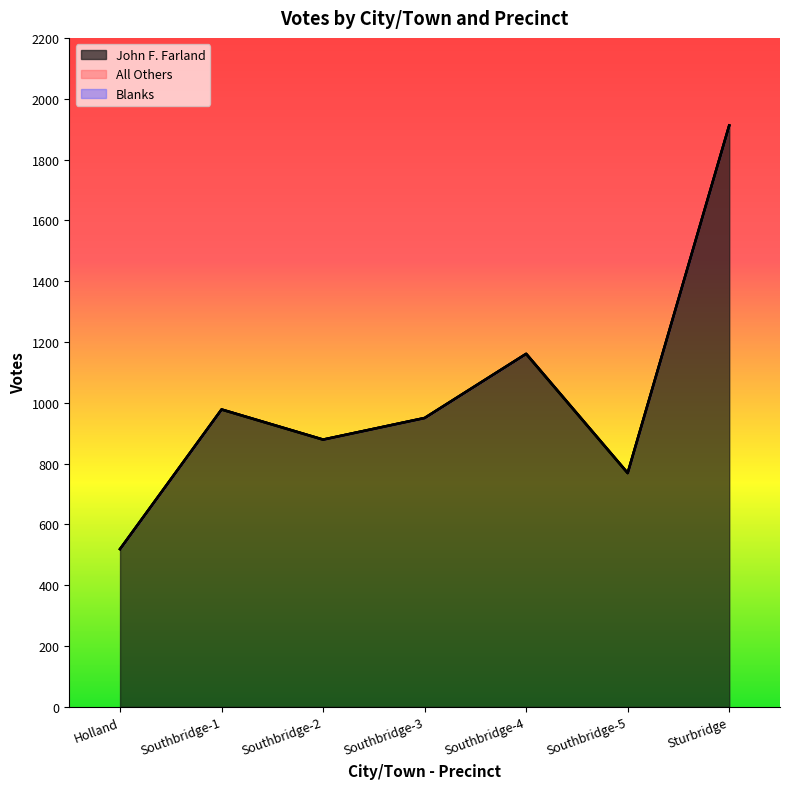

Where is the first local maximum for John F. Farland?

Southbridge-1